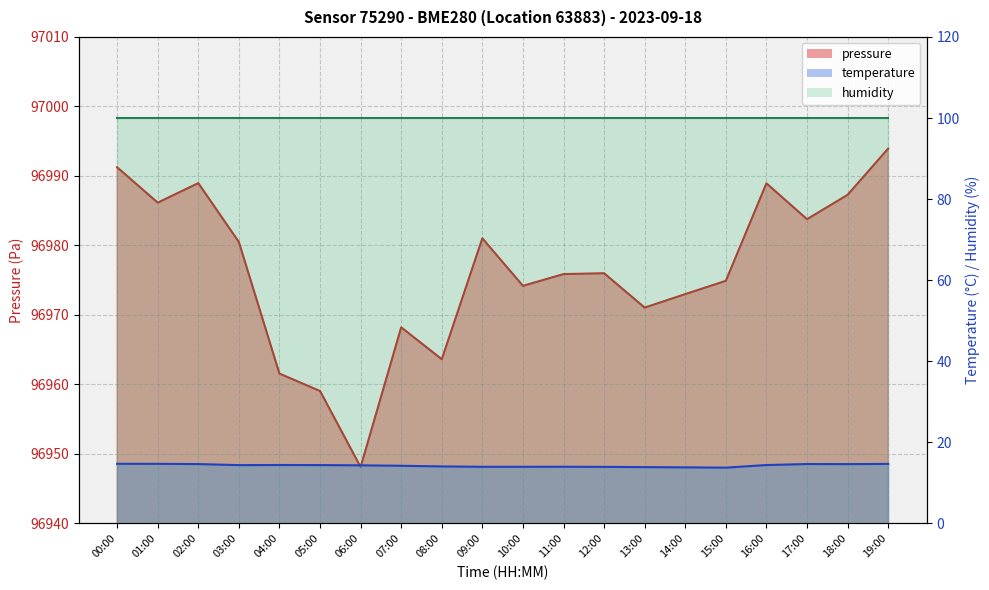

True or false: temperature and pressure intersect in this chart.

False